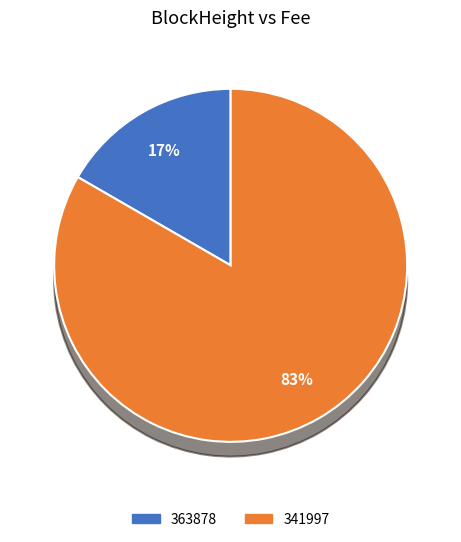

What is the smallest slice in the pie chart?

363878